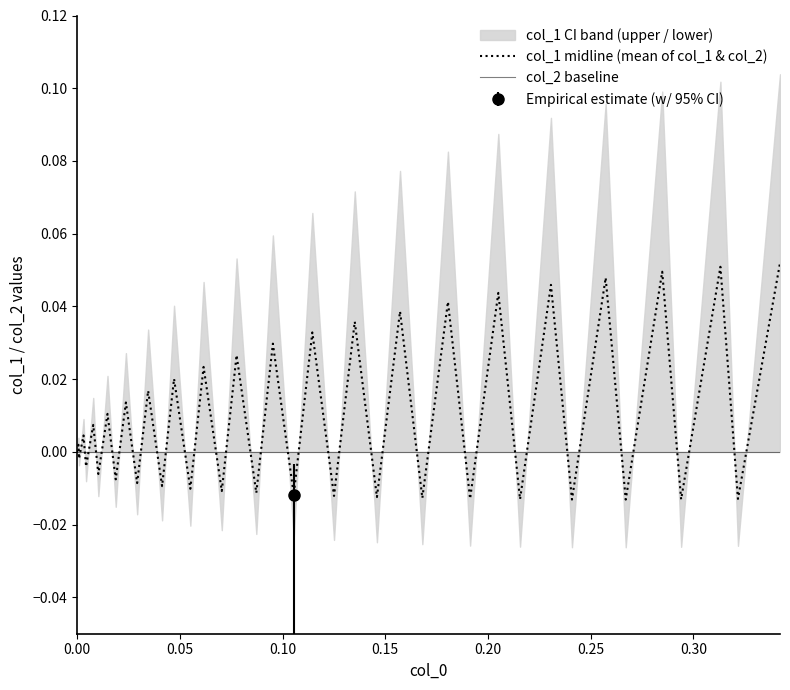

List the series in order of their overall mean, highest first.

col_1 midline (mean of col_1 & col_2), col_2 baseline